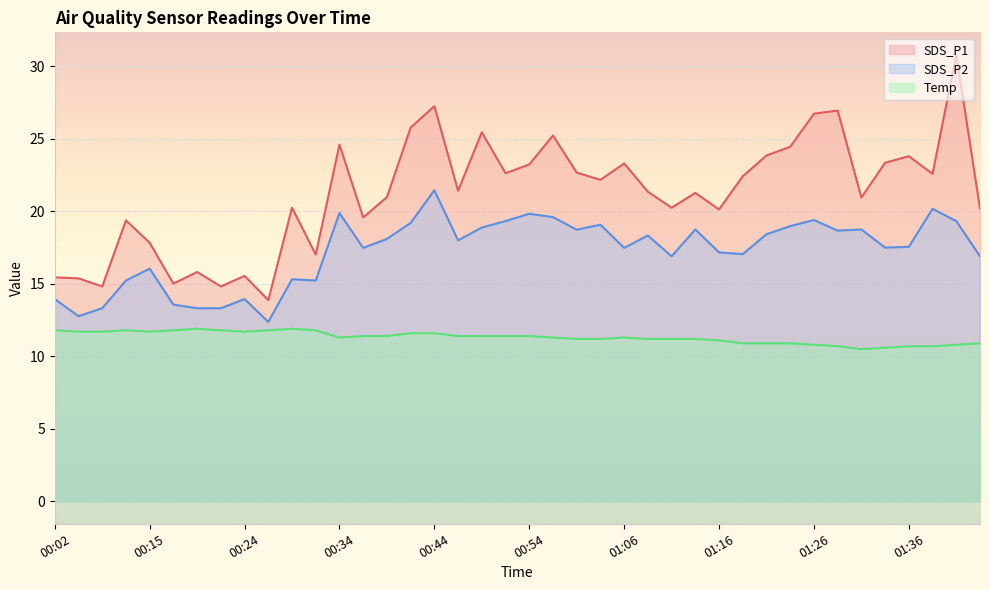

What is the smallest value displayed?

10.5